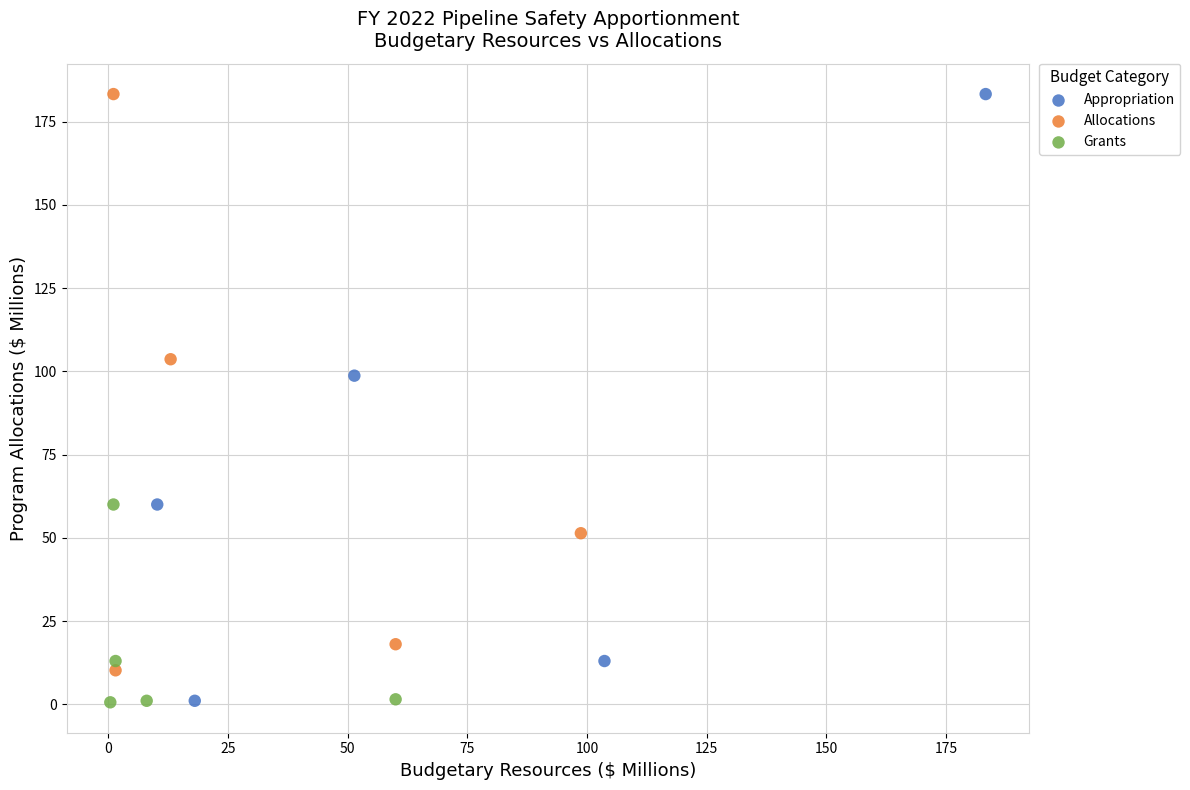

What are all the series names shown in the legend?

Appropriation, Allocations, Grants